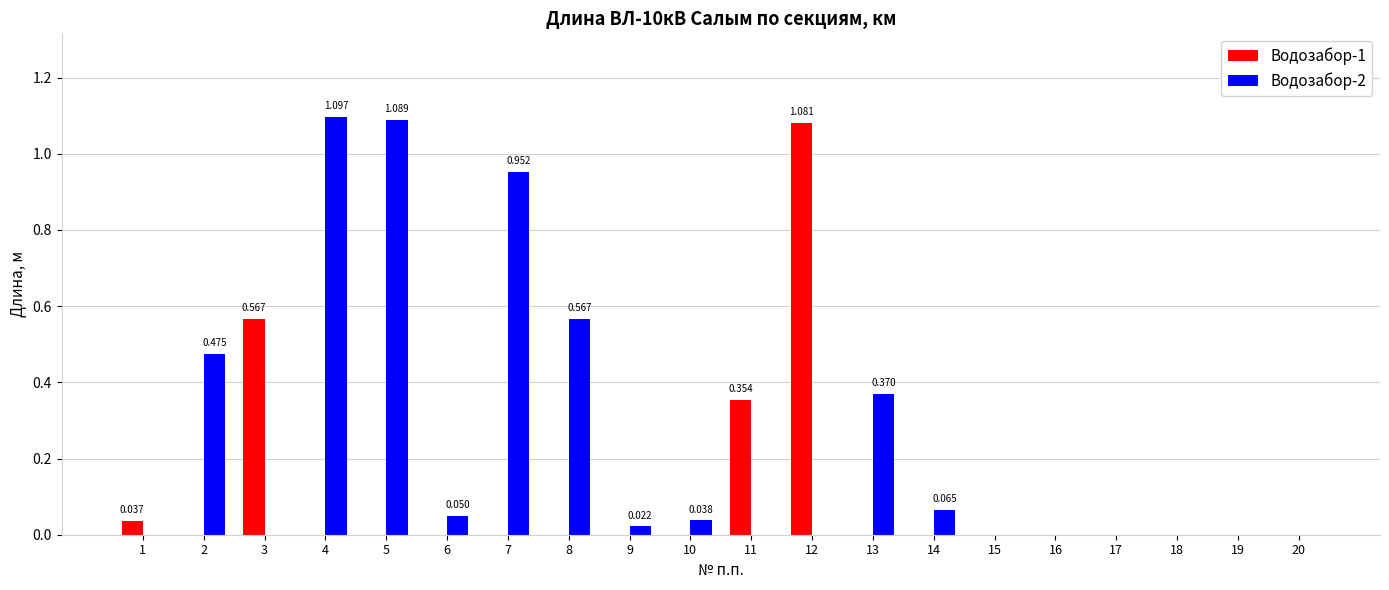

Is the value of Водозабор-1 at 13 greater than the value of Водозабор-2 at 14?

No